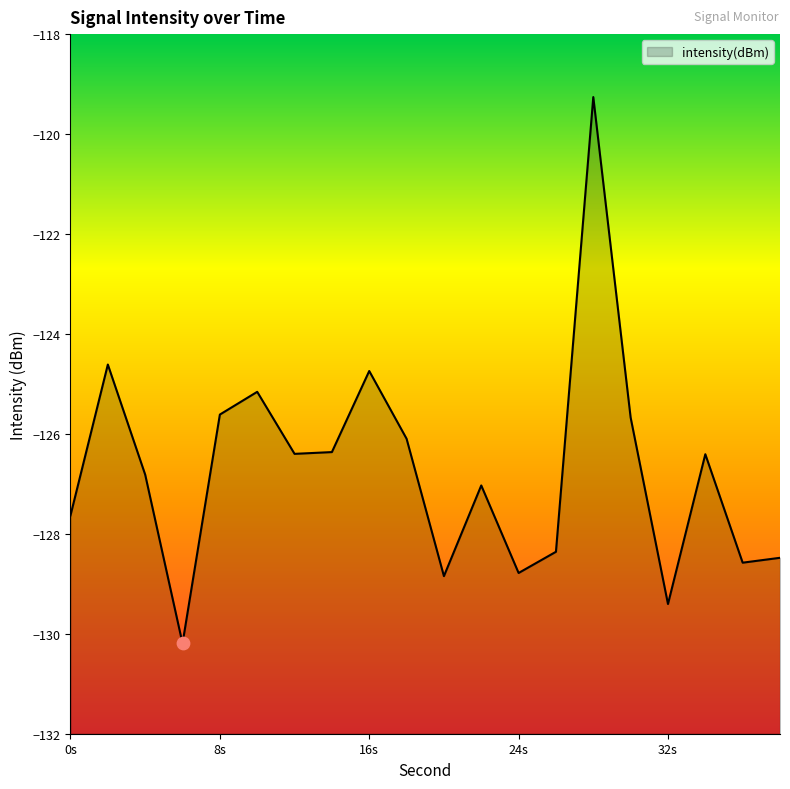

Which has a higher value, 24 or 14?

14